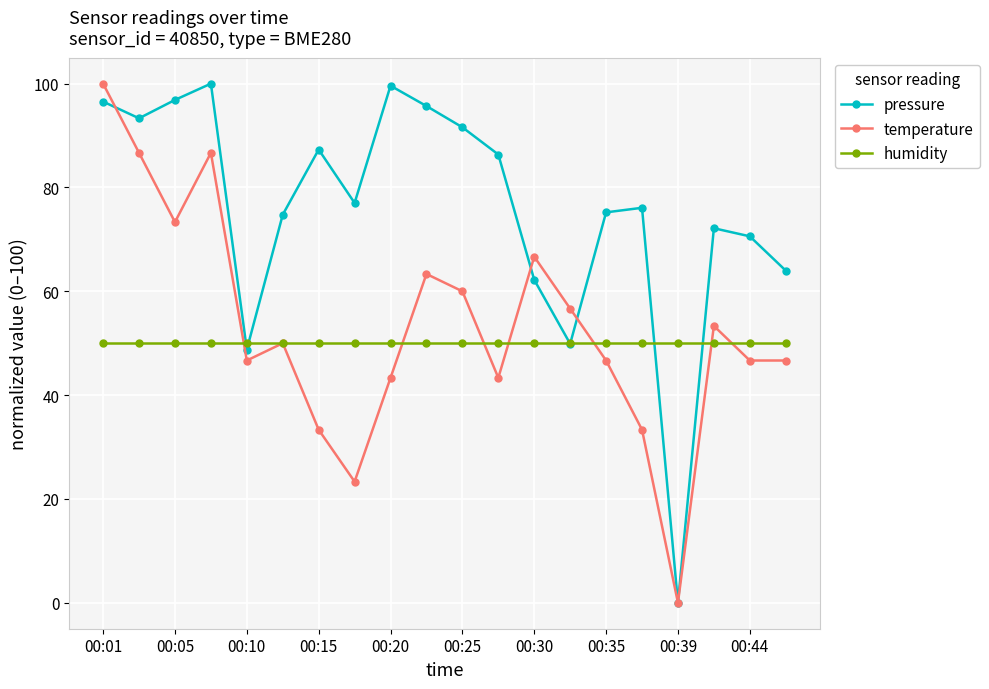

At how many categories does at least one series exceed 2?

20